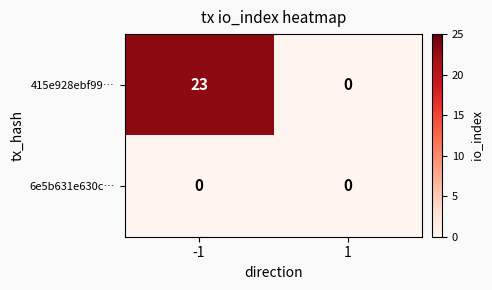

List the series in order of their peak value, highest first.

415e928ebf99…, 6e5b631e630c…